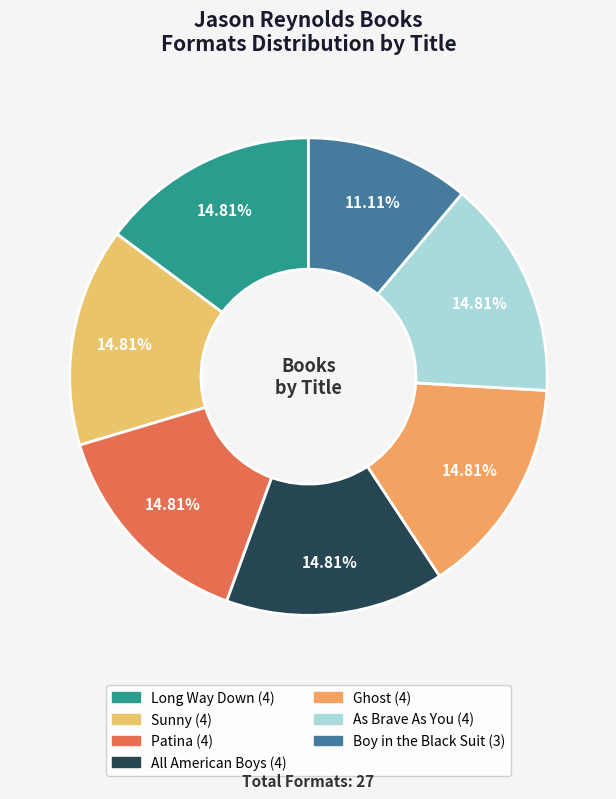

Is there any slice that represents more than half of the pie?

No